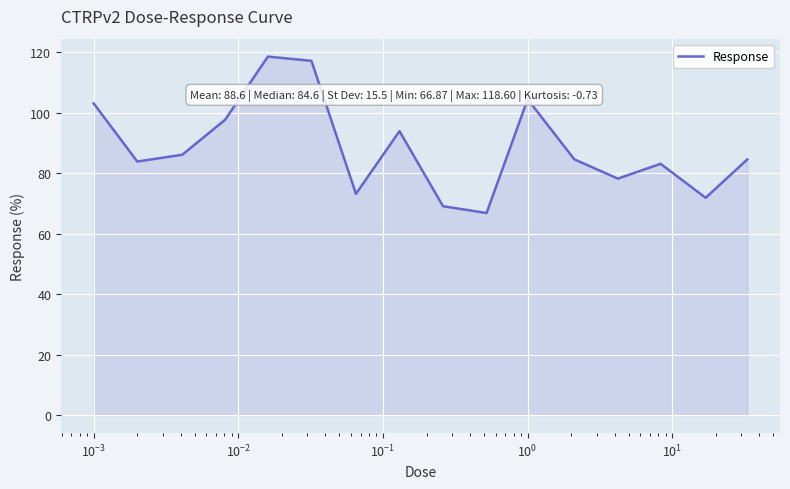

What is the smallest value displayed?

66.9